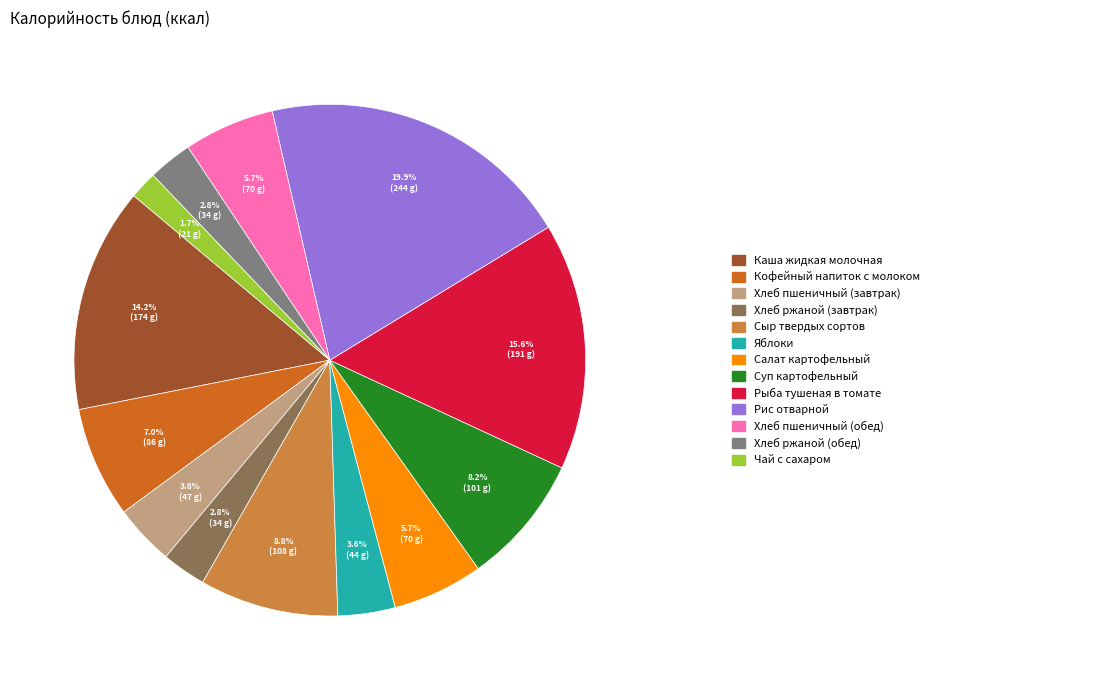

Is there any slice that represents more than half of the pie?

No